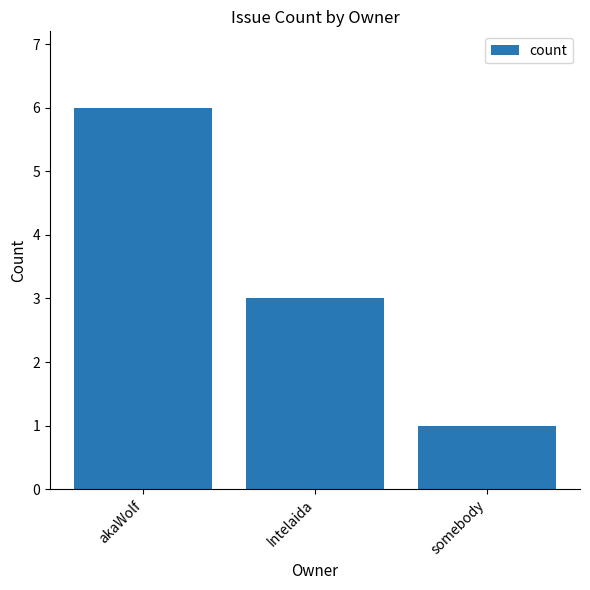

What is the label of the 2nd bar from the right?

Intelaida